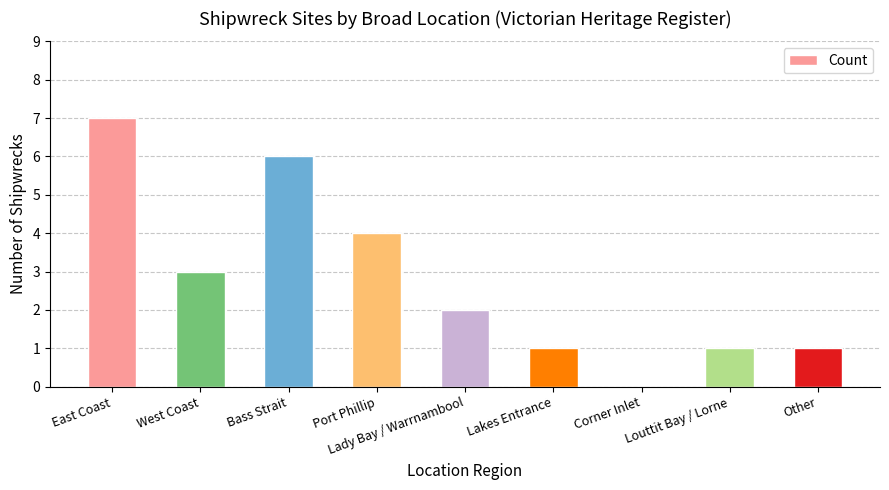

Where does the data first go above 2?

East Coast